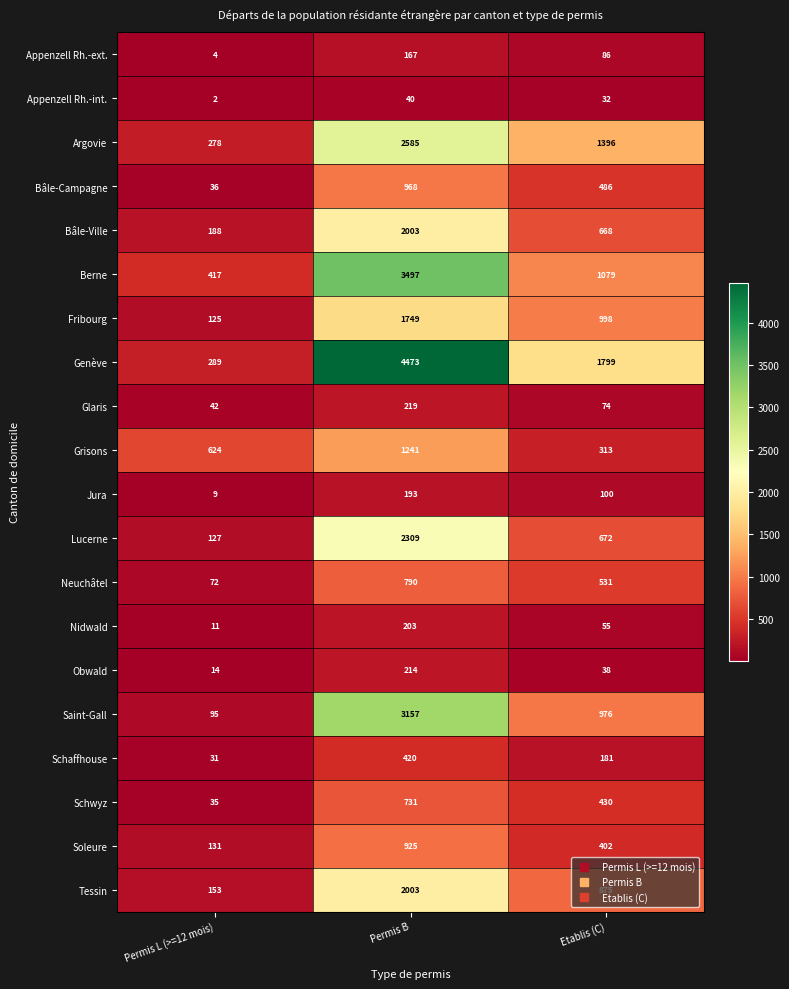

What is the total value across all series at Etablis (C)?

11191